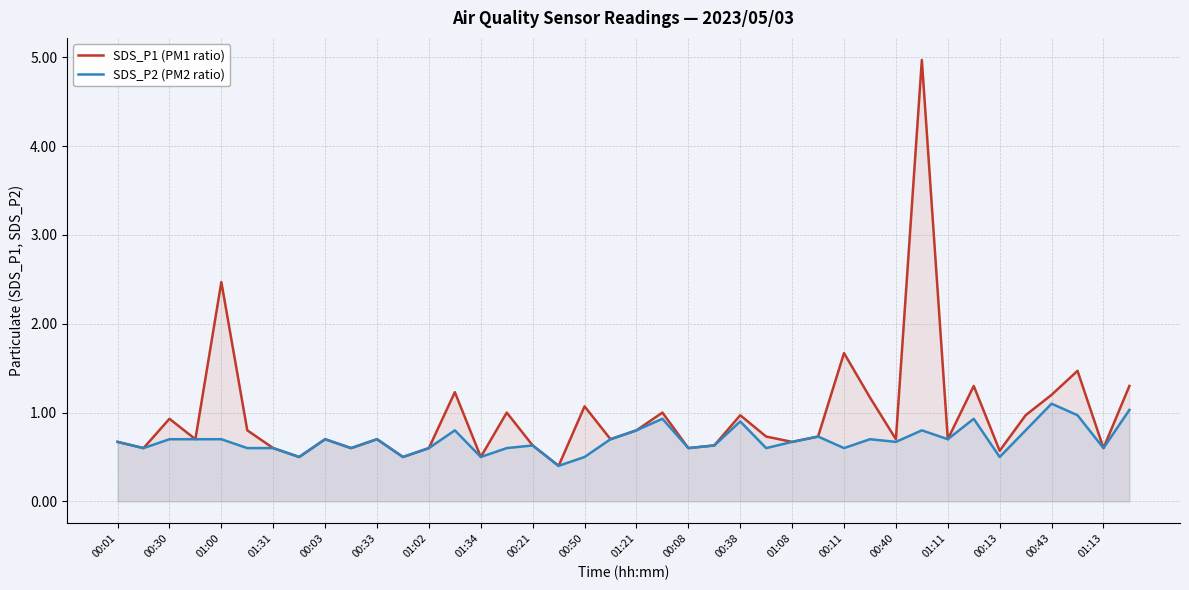

True or false: SDS_P1 (PM1 ratio) and SDS_P2 (PM2 ratio) cross at least once.

False